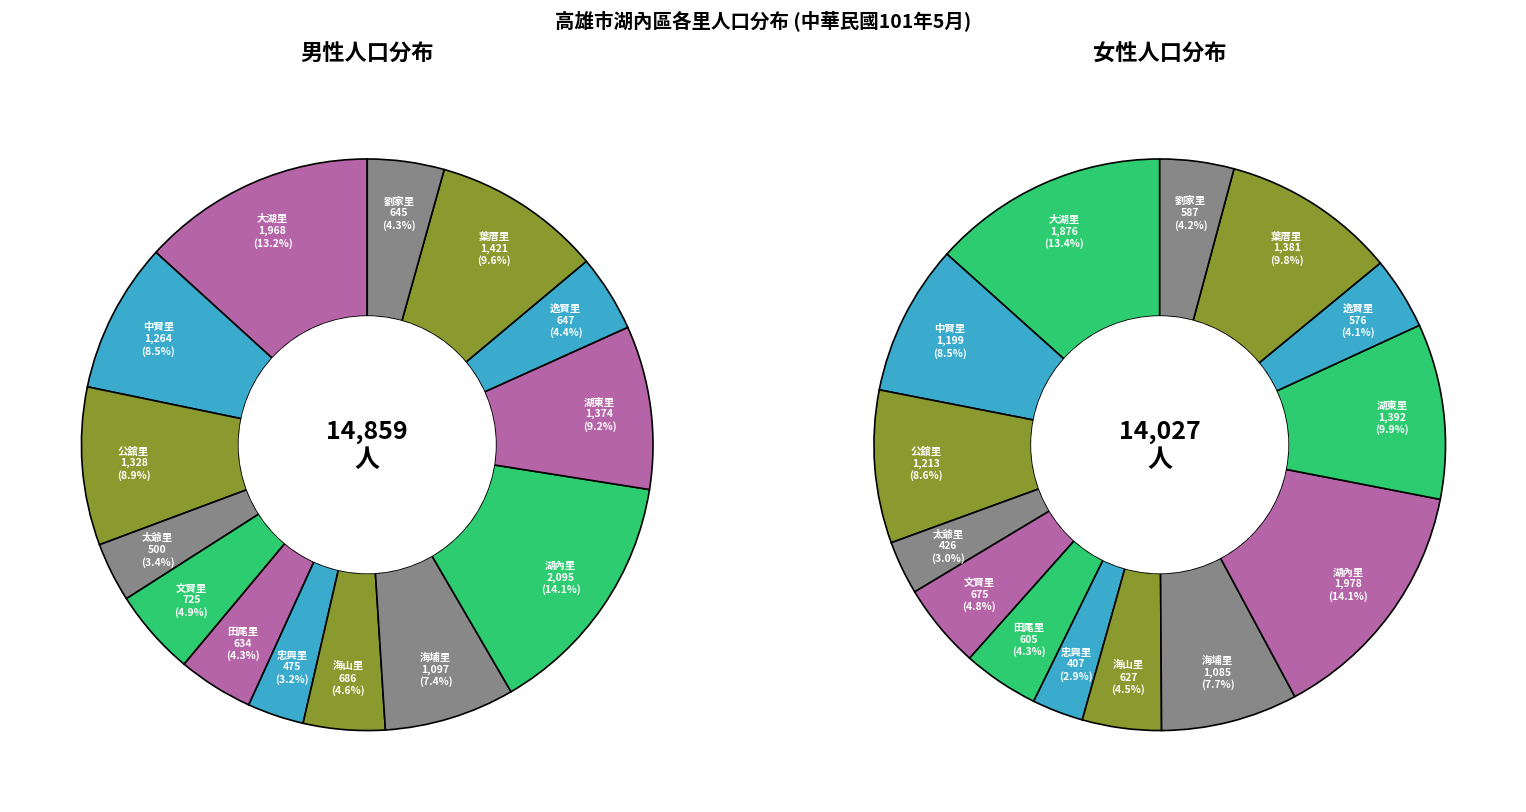

What percentage is the 逸賢里 slice, to the nearest percent?

4%